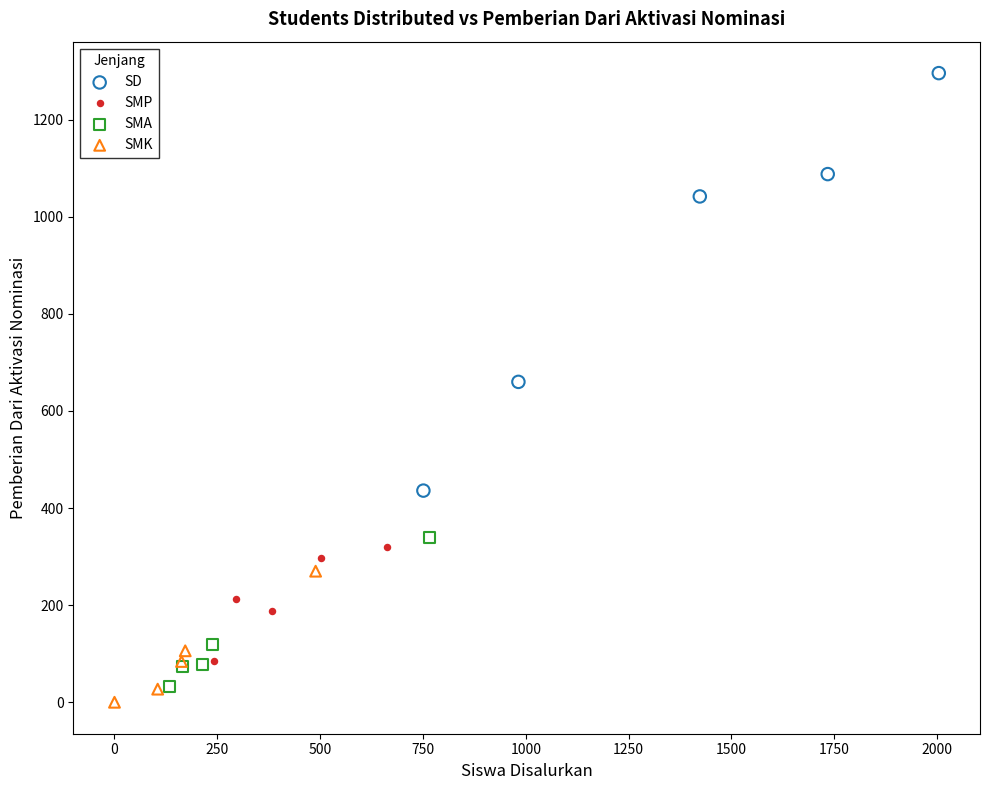

Which series contains the highest Y value?

SD